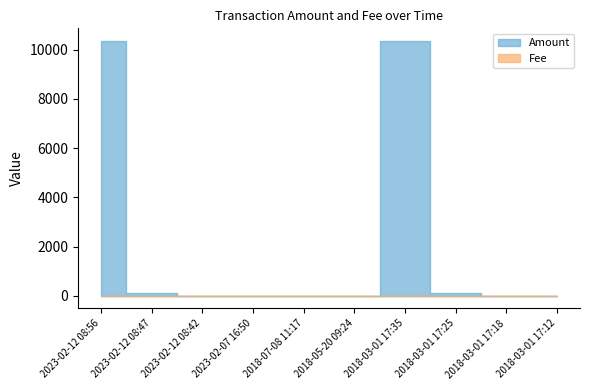

List the labels in order of Amount value, largest first.

2018-03-01 17:35, 2023-02-12 08:56, 2023-02-12 08:47, 2018-03-01 17:25, 2023-02-07 16:50, 2018-03-01 17:12, 2023-02-12 08:42, 2018-07-08 11:17, 2018-05-20 09:24, 2018-03-01 17:18